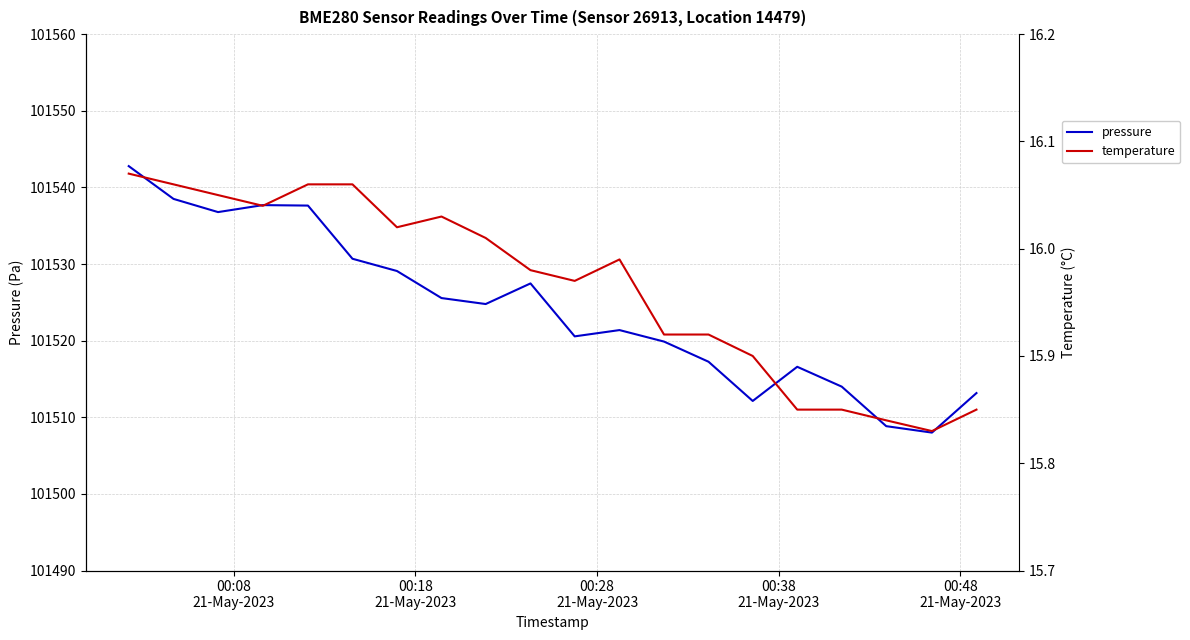

What is the maximum value for pressure?

101542.8